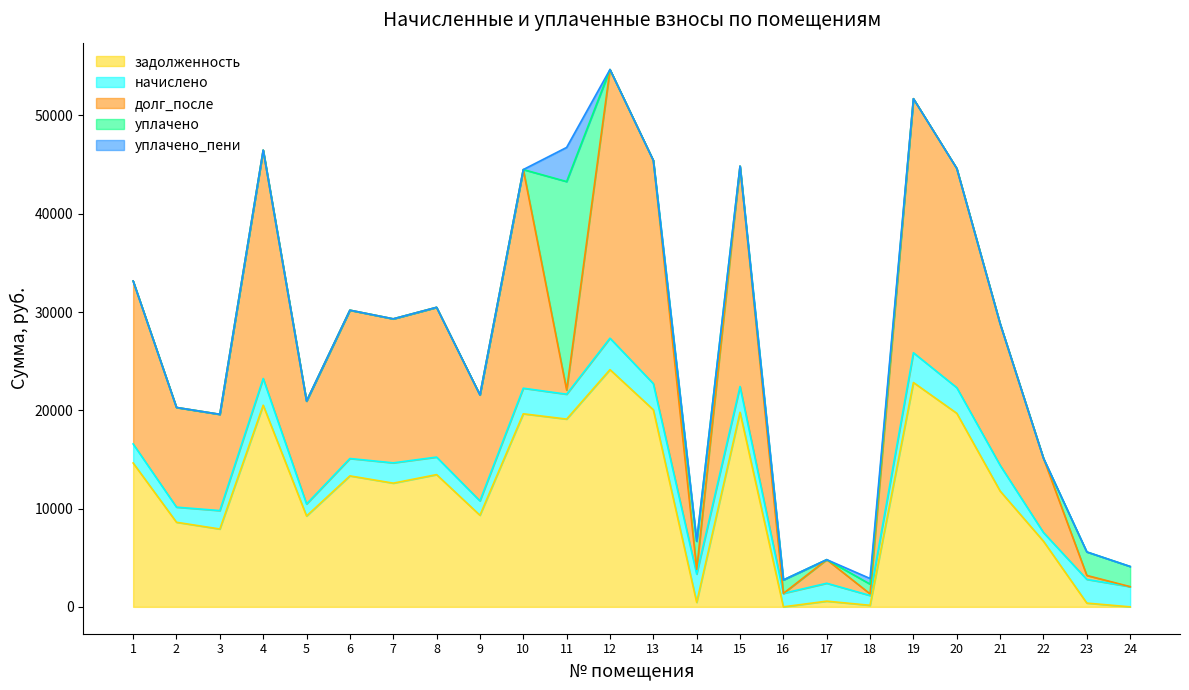

List the labels in order of долг_после value, smallest first.

16, 24, 18, 23, 11, 14, 17, 22, 3, 2, 5, 9, 21, 7, 6, 8, 1, 10, 20, 15, 13, 4, 19, 12